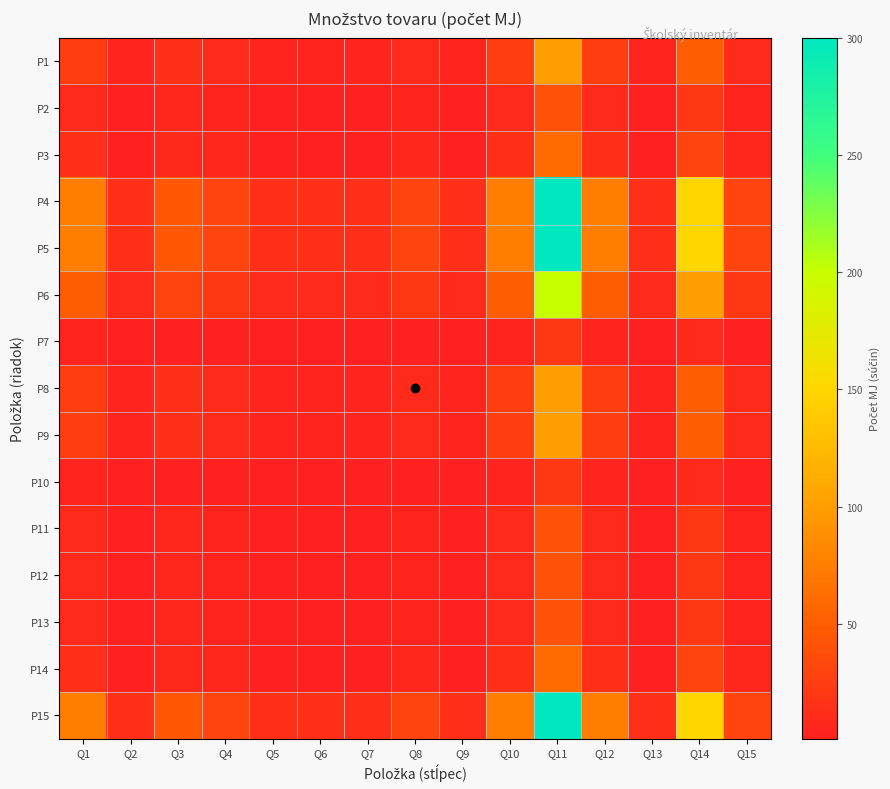

Reading left to right, transcribe all the data shown in this chart.

P1: Q1=25	Q2=5	Q3=15	Q4=10	Q5=5	Q6=5	Q7=5	Q8=10	Q9=5	Q10=25	Q11=100	Q12=25	Q13=5	Q14=50	Q15=10
P2: Q1=10	Q2=2	Q3=6	Q4=4	Q5=2	Q6=2	Q7=2	Q8=4	Q9=2	Q10=10	Q11=40	Q12=10	Q13=2	Q14=20	Q15=4
P3: Q1=15	Q2=3	Q3=9	Q4=6	Q5=3	Q6=3	Q7=3	Q8=6	Q9=3	Q10=15	Q11=60	Q12=15	Q13=3	Q14=30	Q15=6
P4: Q1=75	Q2=15	Q3=45	Q4=30	Q5=15	Q6=15	Q7=15	Q8=30	Q9=15	Q10=75	Q11=300	Q12=75	Q13=15	Q14=150	Q15=30
P5: Q1=75	Q2=15	Q3=45	Q4=30	Q5=15	Q6=15	Q7=15	Q8=30	Q9=15	Q10=75	Q11=300	Q12=75	Q13=15	Q14=150	Q15=30
P6: Q1=50	Q2=10	Q3=30	Q4=20	Q5=10	Q6=10	Q7=10	Q8=20	Q9=10	Q10=50	Q11=200	Q12=50	Q13=10	Q14=100	Q15=20
P7: Q1=5	Q2=1	Q3=3	Q4=2	Q5=1	Q6=1	Q7=1	Q8=2	Q9=1	Q10=5	Q11=20	Q12=5	Q13=1	Q14=10	Q15=2
P8: Q1=25	Q2=5	Q3=15	Q4=10	Q5=5	Q6=5	Q7=5	Q8=10	Q9=5	Q10=25	Q11=100	Q12=25	Q13=5	Q14=50	Q15=10
P9: Q1=25	Q2=5	Q3=15	Q4=10	Q5=5	Q6=5	Q7=5	Q8=10	Q9=5	Q10=25	Q11=100	Q12=25	Q13=5	Q14=50	Q15=10
P10: Q1=5	Q2=1	Q3=3	Q4=2	Q5=1	Q6=1	Q7=1	Q8=2	Q9=1	Q10=5	Q11=20	Q12=5	Q13=1	Q14=10	Q15=2
P11: Q1=10	Q2=2	Q3=6	Q4=4	Q5=2	Q6=2	Q7=2	Q8=4	Q9=2	Q10=10	Q11=40	Q12=10	Q13=2	Q14=20	Q15=4
P12: Q1=10	Q2=2	Q3=6	Q4=4	Q5=2	Q6=2	Q7=2	Q8=4	Q9=2	Q10=10	Q11=40	Q12=10	Q13=2	Q14=20	Q15=4
P13: Q1=10	Q2=2	Q3=6	Q4=4	Q5=2	Q6=2	Q7=2	Q8=4	Q9=2	Q10=10	Q11=40	Q12=10	Q13=2	Q14=20	Q15=4
P14: Q1=15	Q2=3	Q3=9	Q4=6	Q5=3	Q6=3	Q7=3	Q8=6	Q9=3	Q10=15	Q11=60	Q12=15	Q13=3	Q14=30	Q15=6
P15: Q1=75	Q2=15	Q3=45	Q4=30	Q5=15	Q6=15	Q7=15	Q8=30	Q9=15	Q10=75	Q11=300	Q12=75	Q13=15	Q14=150	Q15=30